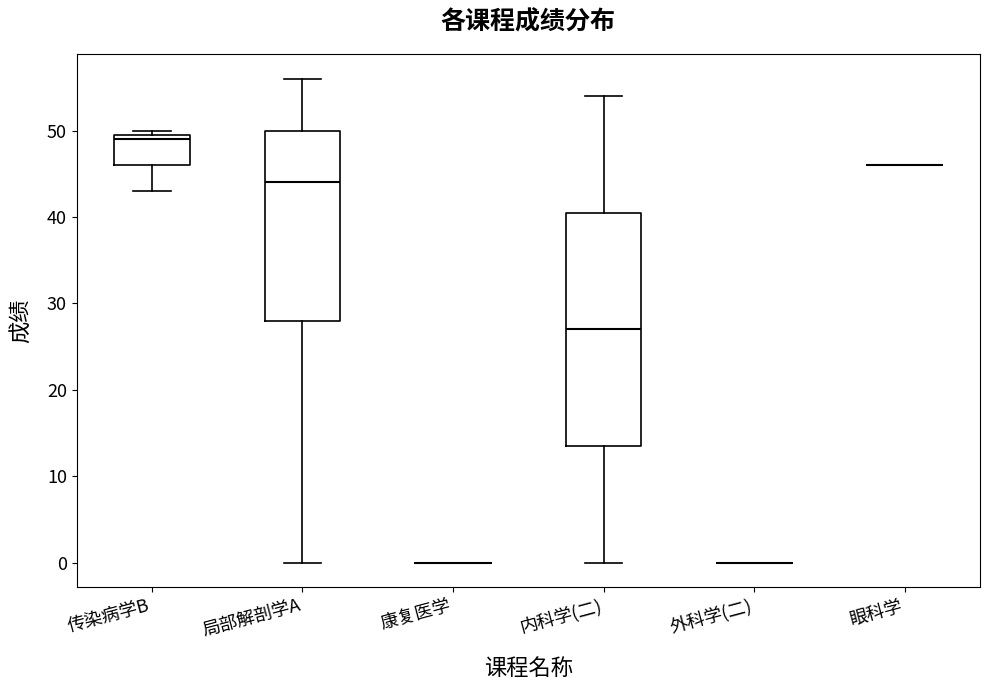

Comparing the boxes themselves (not the whiskers), which one is the tallest?

内科学(二)